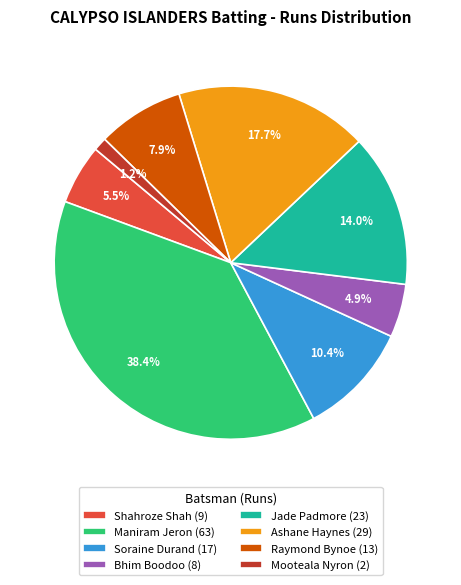

What is the total percentage of Shahroze Shah (9) and Maniram Jeron (63)?

43.9%